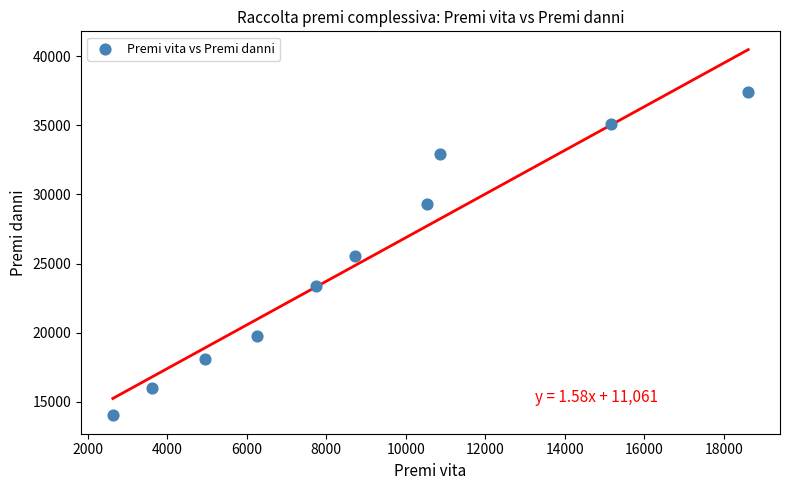

What is the average X value?

8910